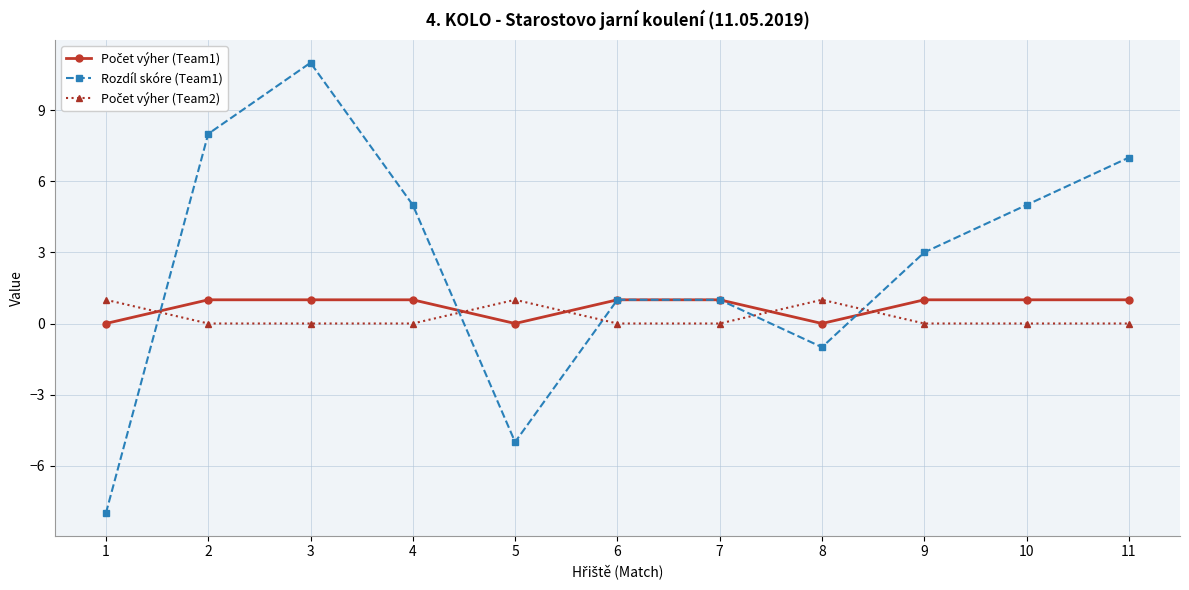

What is the maximum value shown in the chart?

11